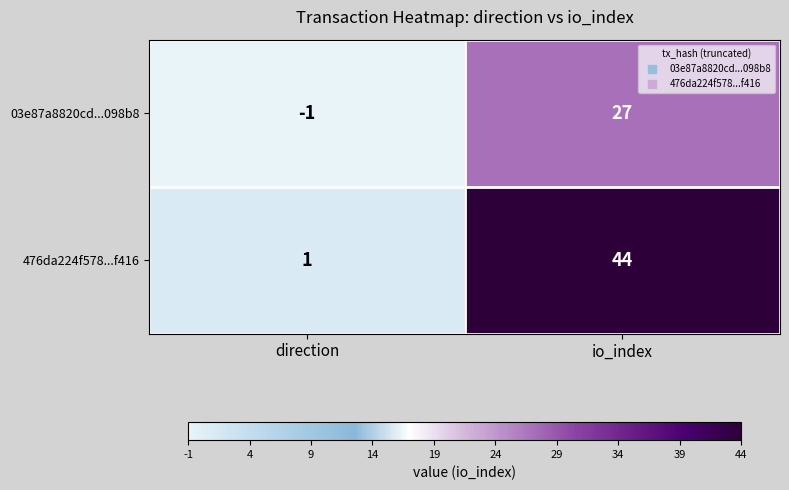

Is it true that 03e87a8820cd...098b8 equals 27 at io_index?

True